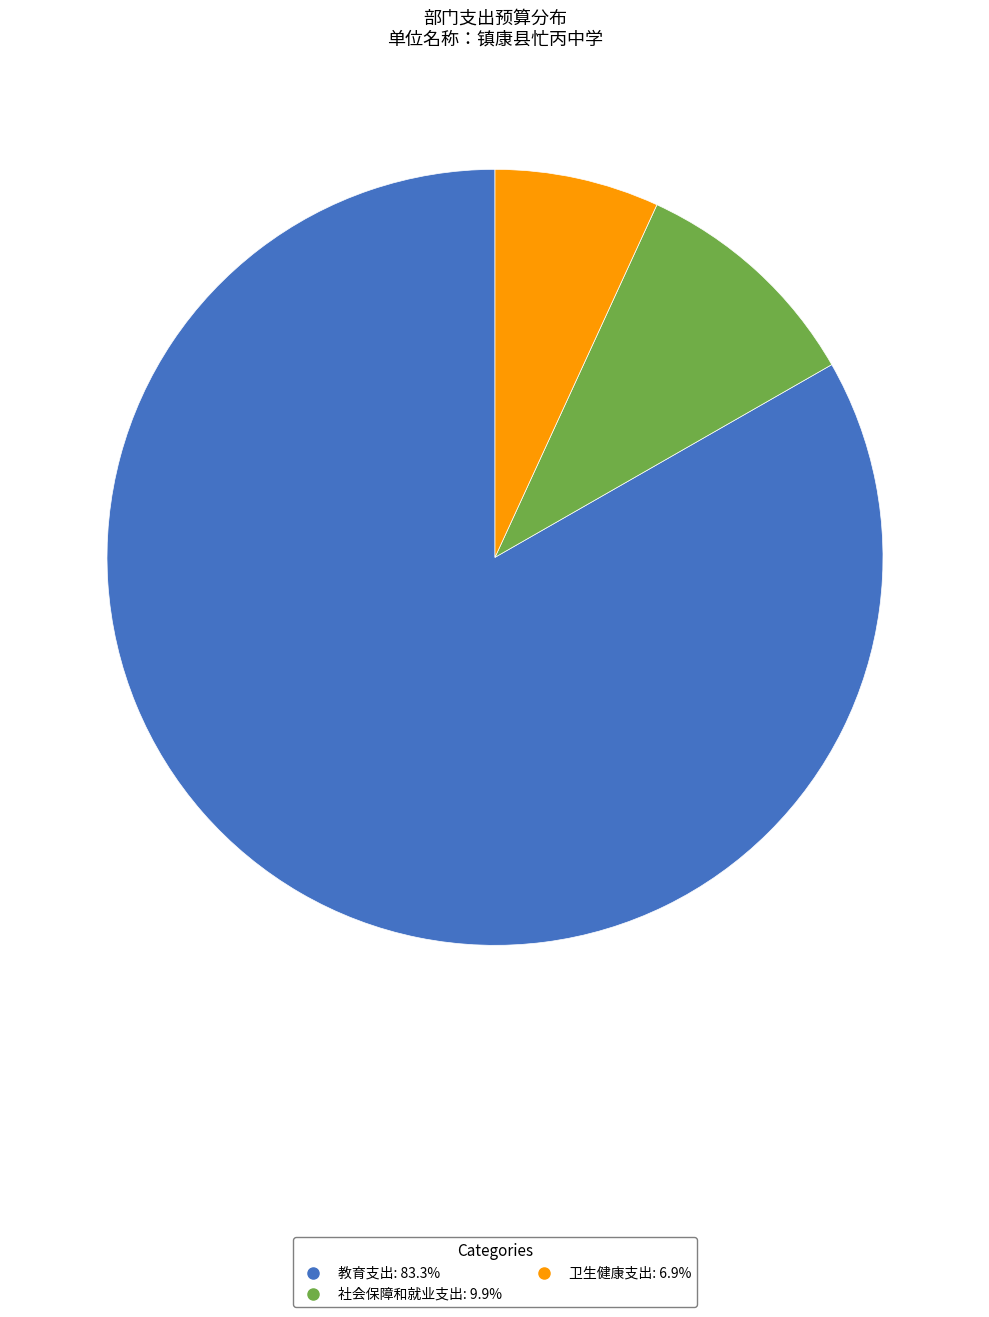

How many slices are in this pie chart?

3